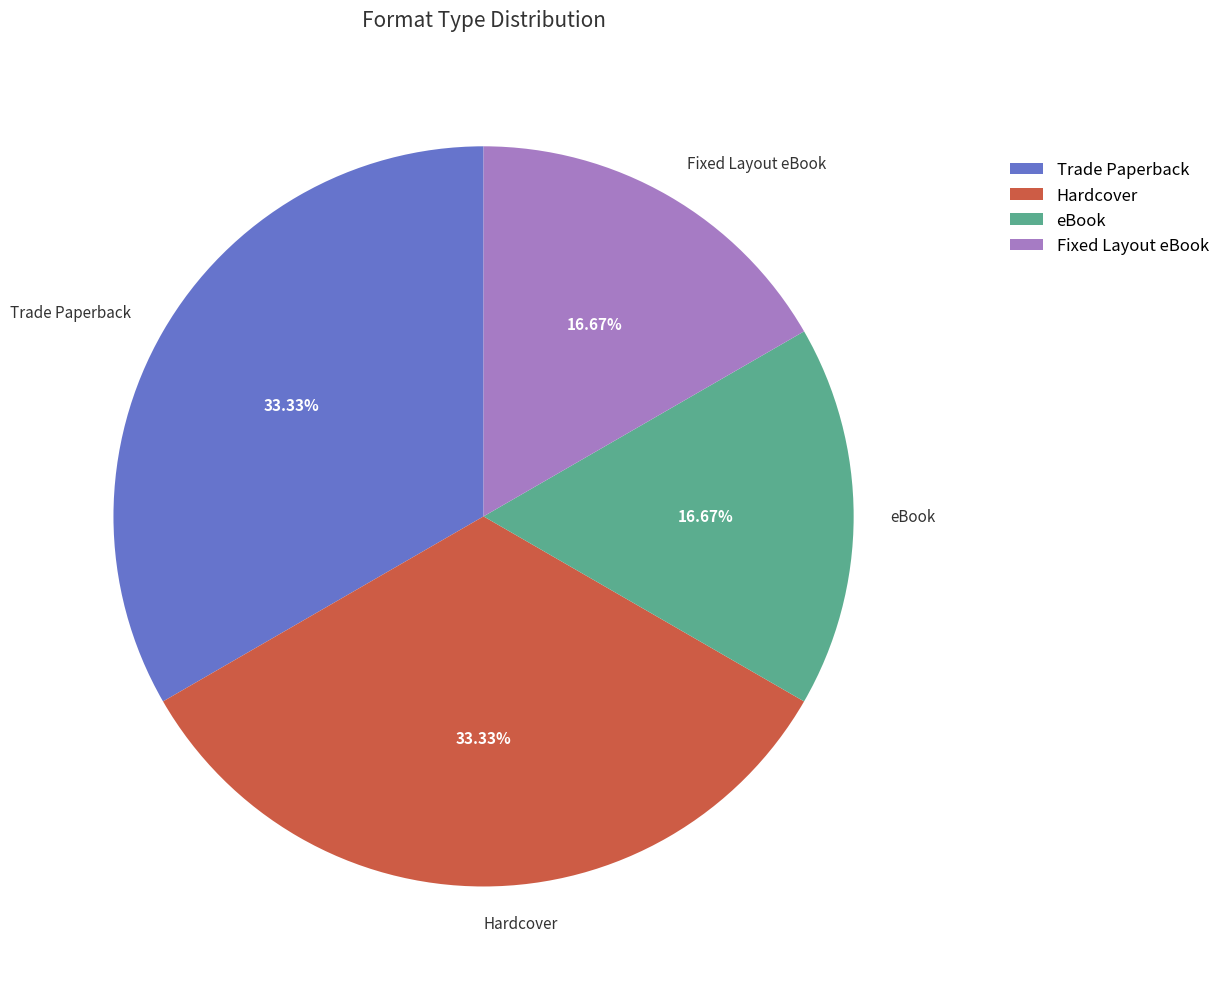

Does Fixed Layout eBook account for over 50% of the chart?

No